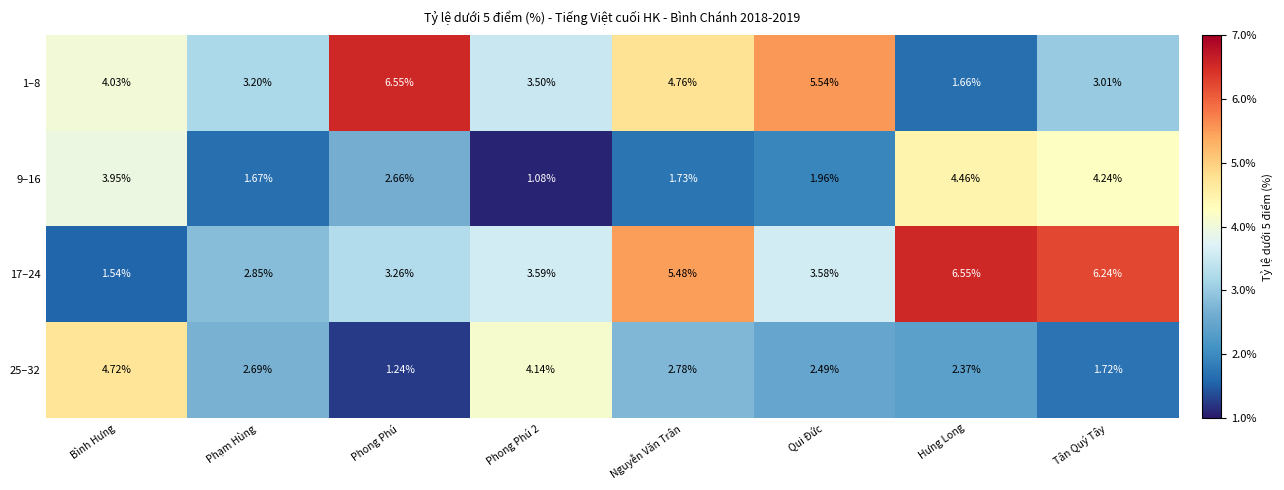

How many data points in 17–24 are above 3?

6